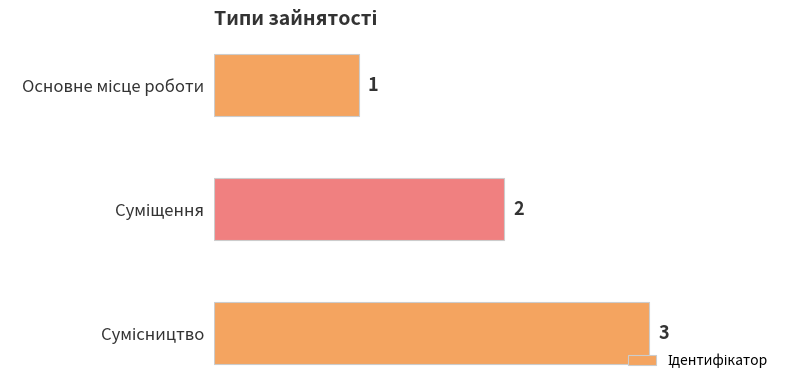

How many bars are there in total?

3